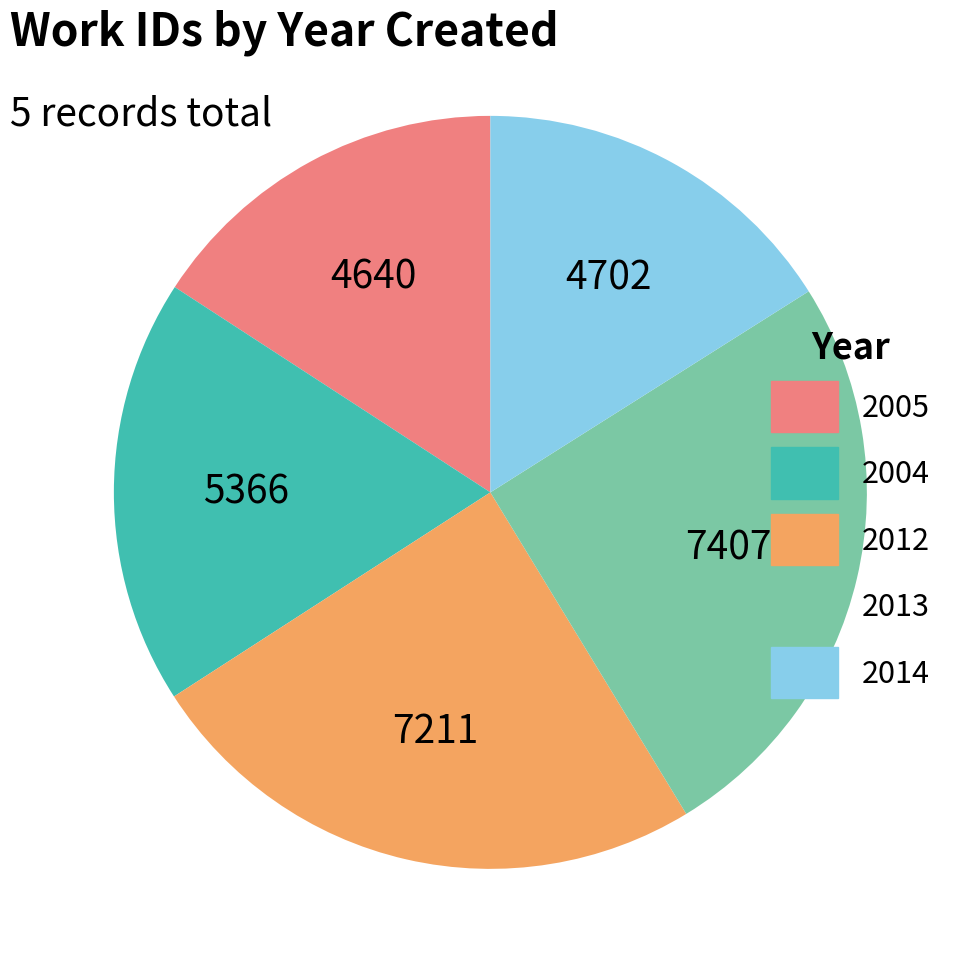

Is the sum of 2014 and 2013 greater than half?

No